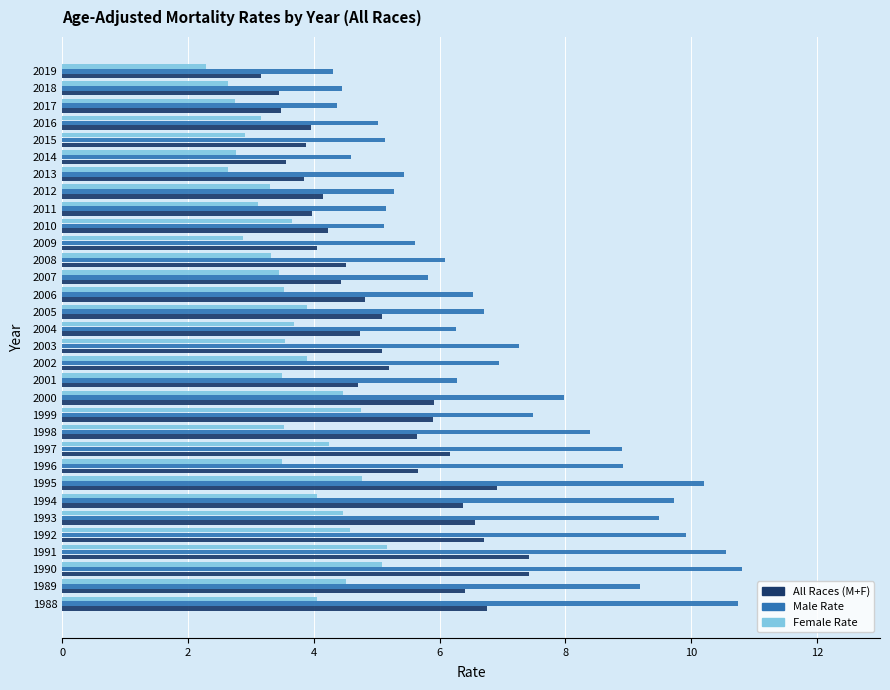

Is it true that Female Rate equals 4.6 at 2015?

False